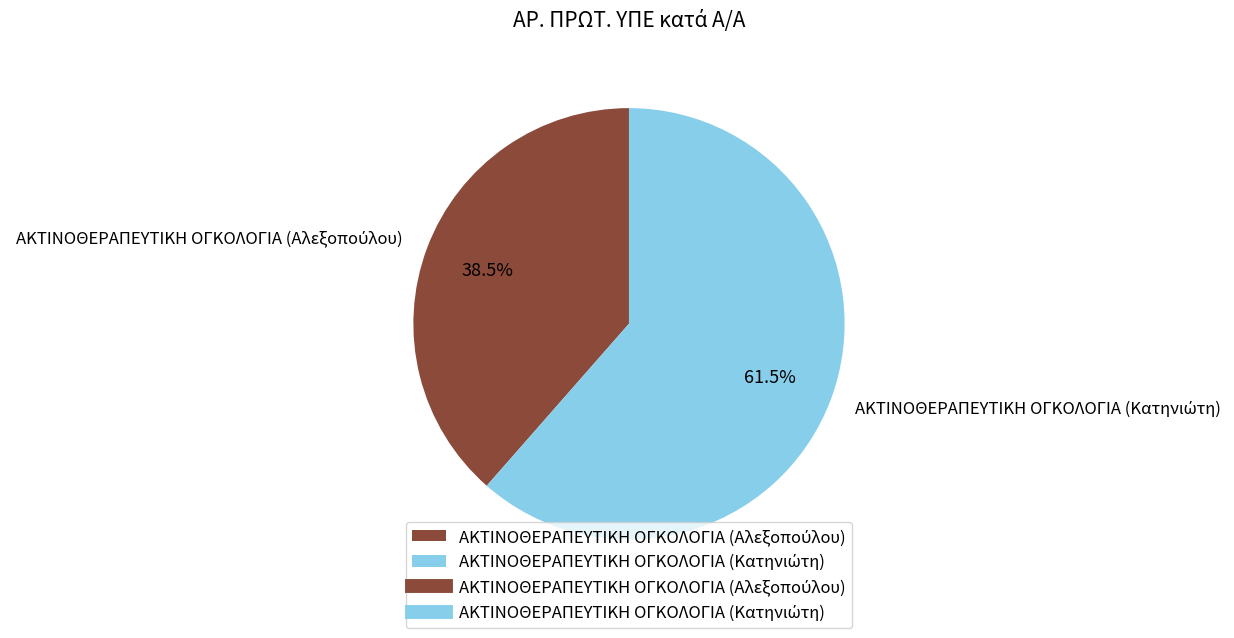

Is there a majority slice in this chart?

Yes